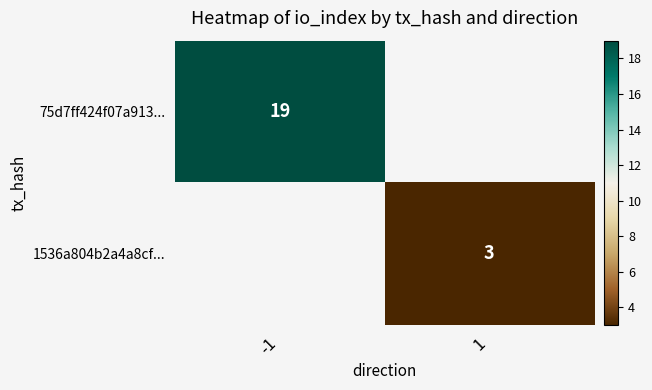

The value of 1536a804b2a4a8cf... at 1 is 5. True or false?

False